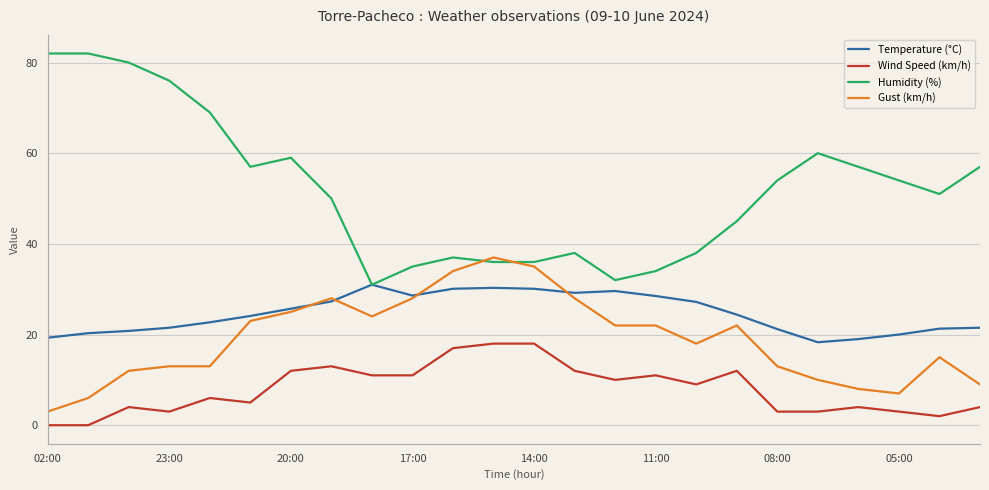

Which series has the widest spread of values?

Humidity (%)